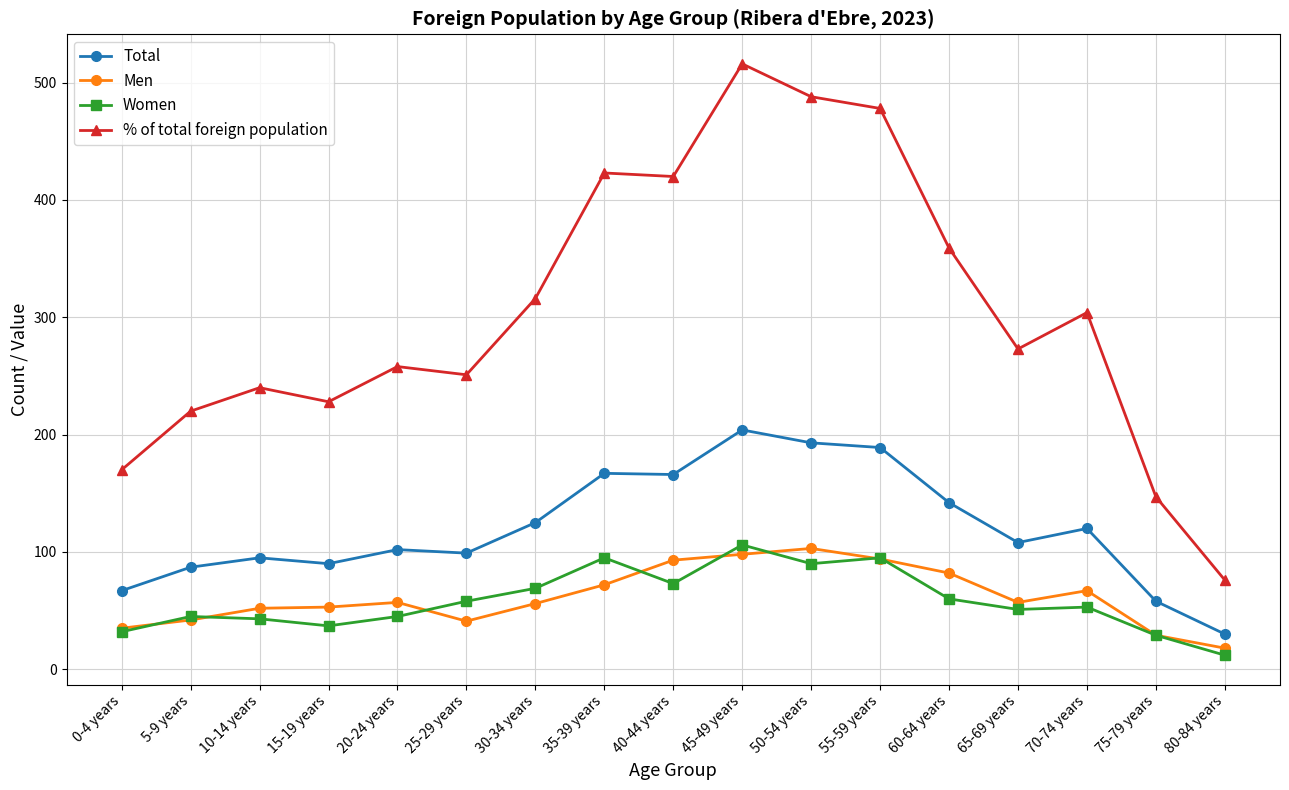

What is the sum of the Women values at 70-74 years and 15-19 years?

90